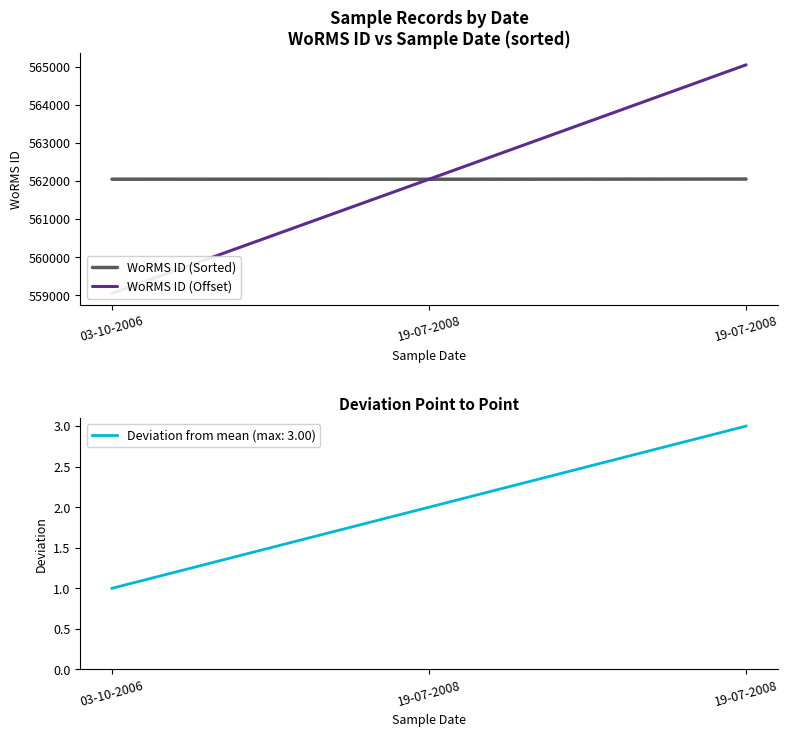

What is the smallest value displayed?

559049